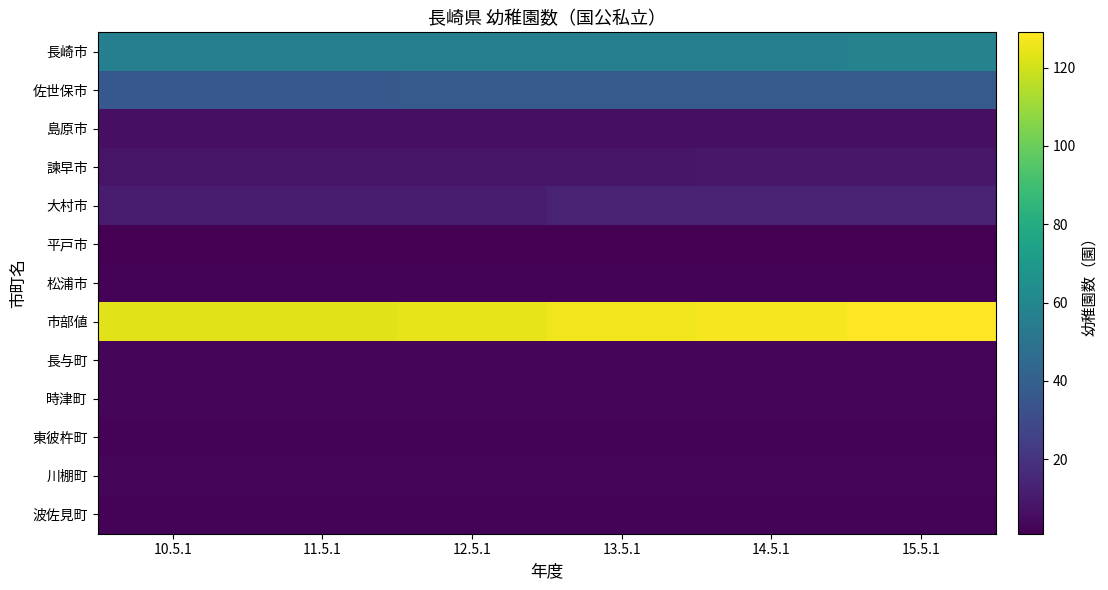

Rank the series by their maximum value, from lowest to highest.

平戸市, 松浦市, 東彼杵町, 波佐見町, 長与町, 時津町, 川棚町, 島原市, 諫早市, 大村市, 佐世保市, 長崎市, 市部値